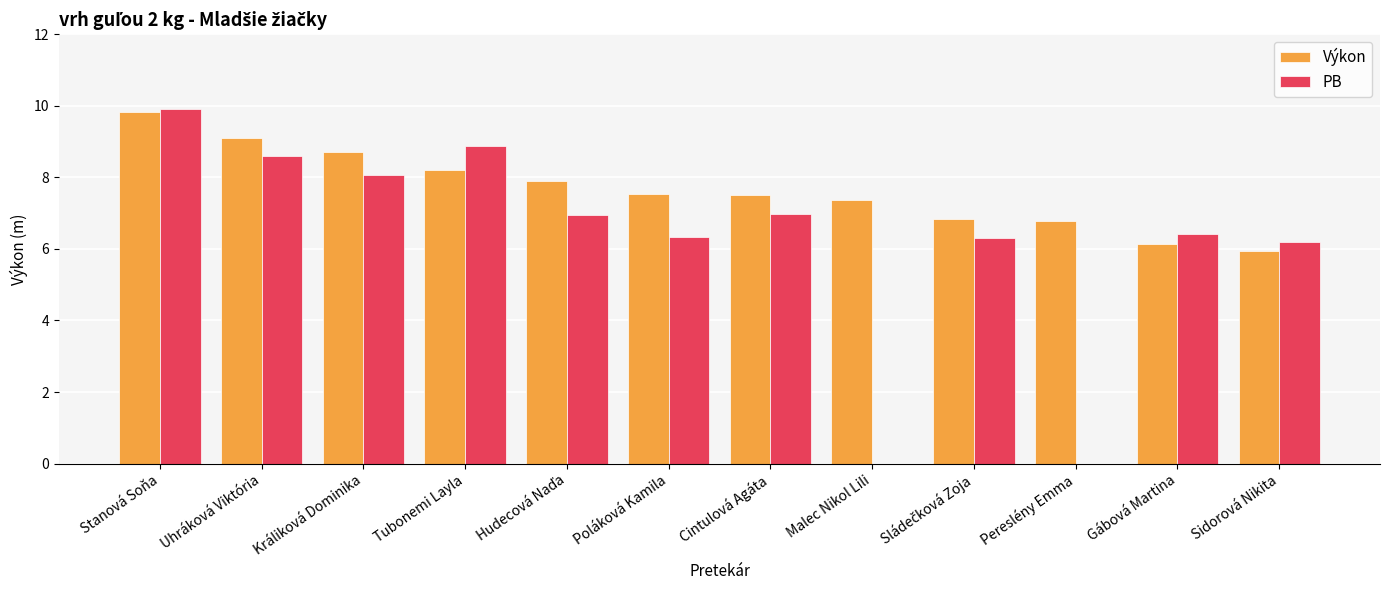

What is the sum of all PB values?

74.6